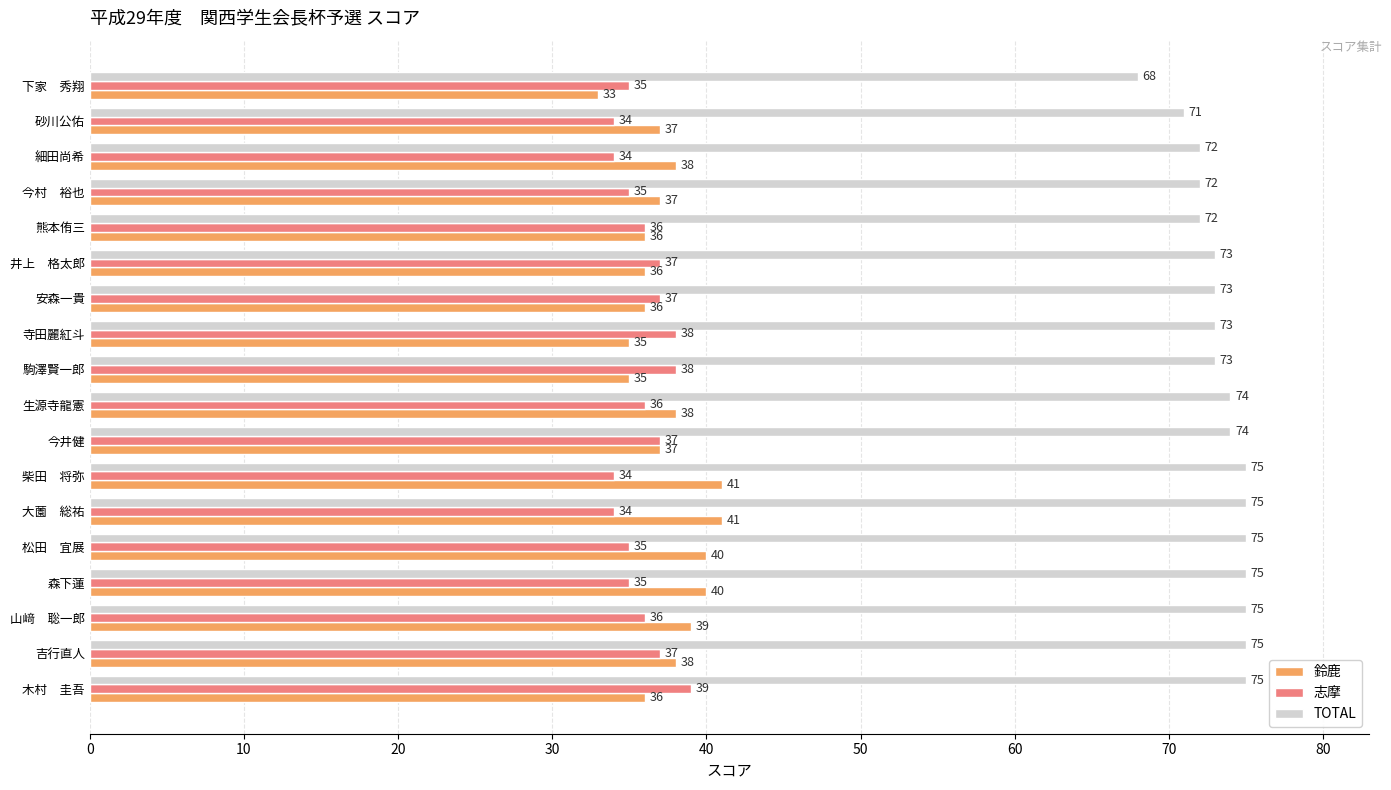

What is the total value across all series at 今村　裕也?

144